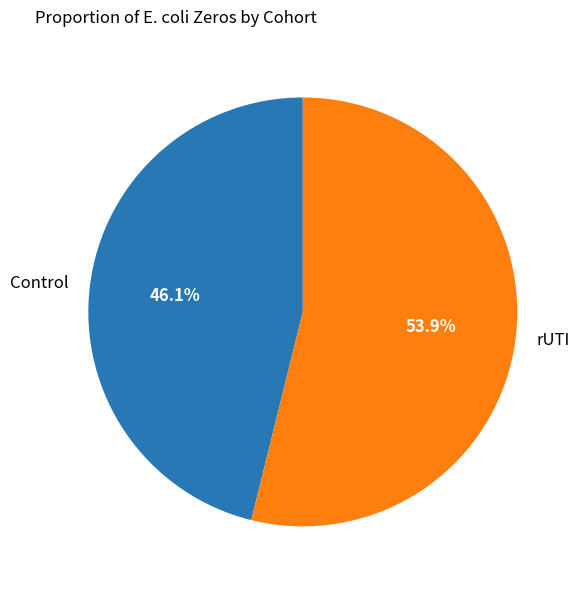

How many segments does this pie chart have?

2